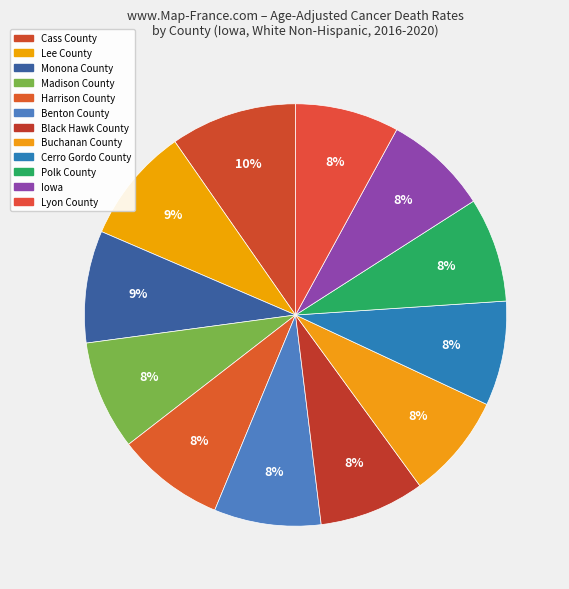

What is the change in value from Lee County to Benton County?

-13.1